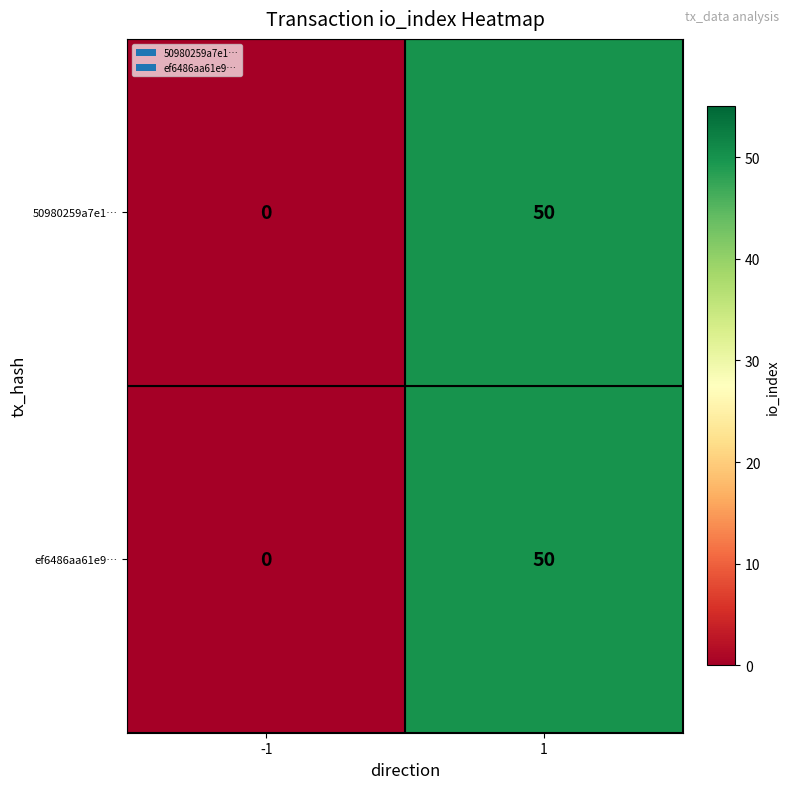

What is the maximum value for ef6486aa61e9…?

50